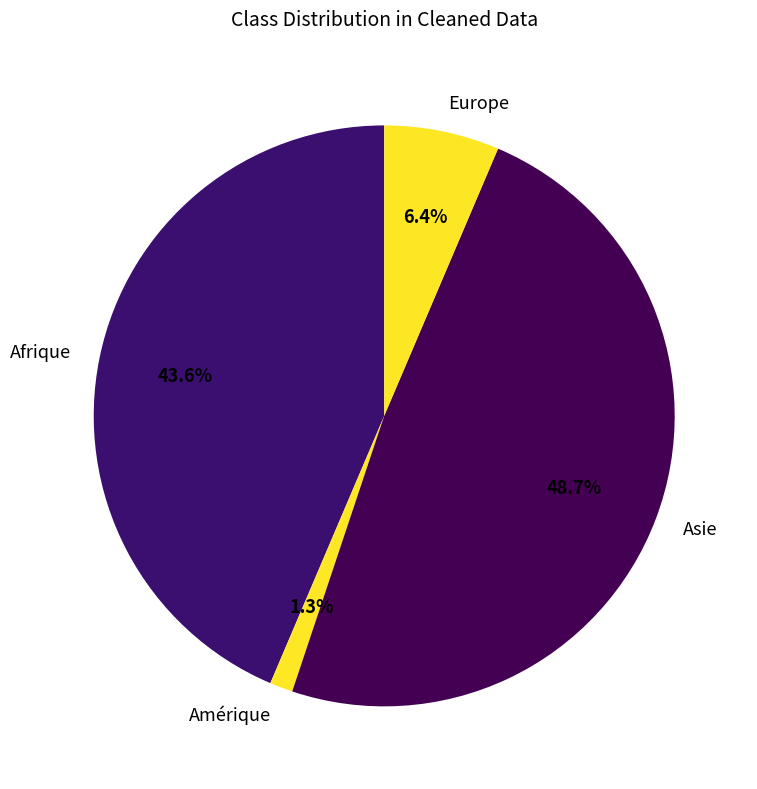

To the nearest percent, what is the difference between the Amérique and Asie slice percentages?

47%